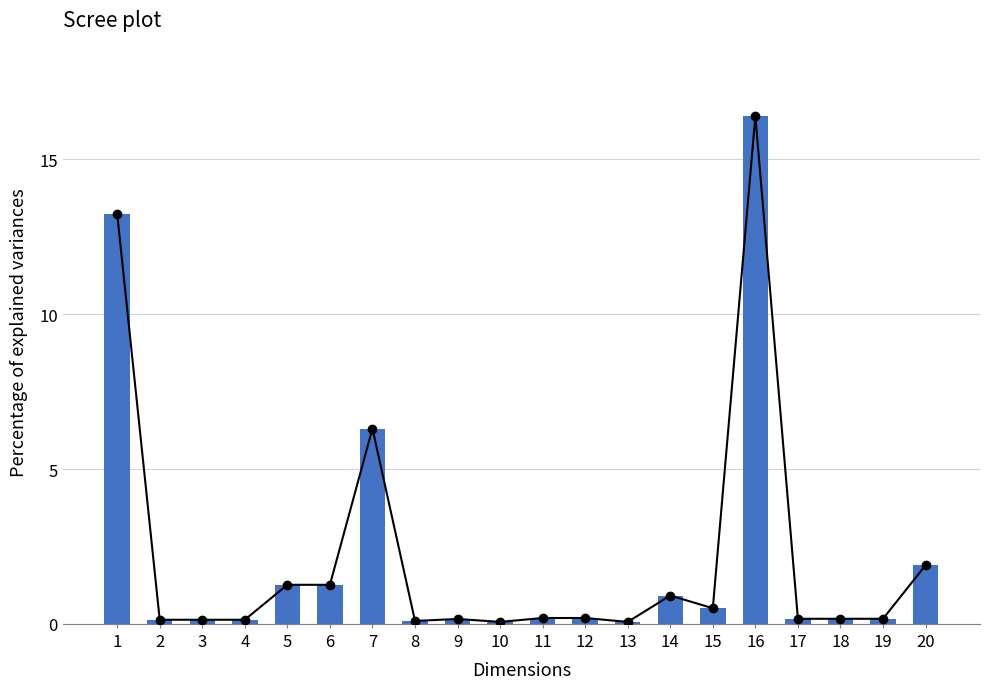

Does the chart contain any negative values?

No